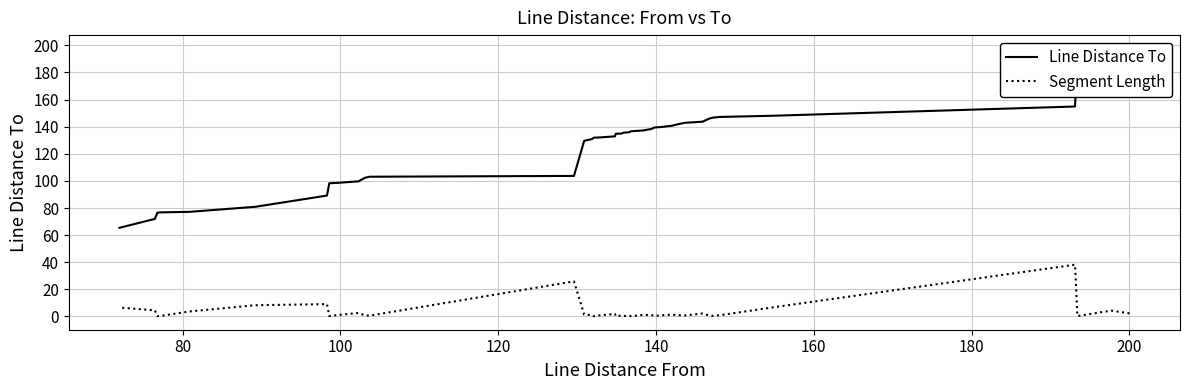

What are all the series names shown in the legend?

Line Distance To, Segment Length